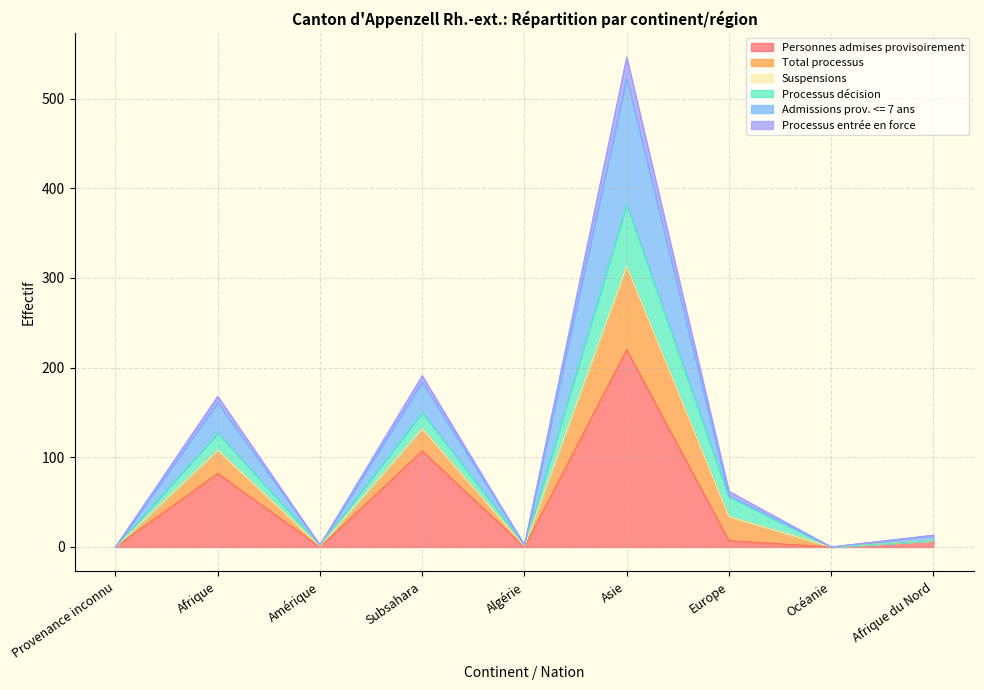

The value of Personnes admises provisoirement at Afrique du Nord is 11. True or false?

False